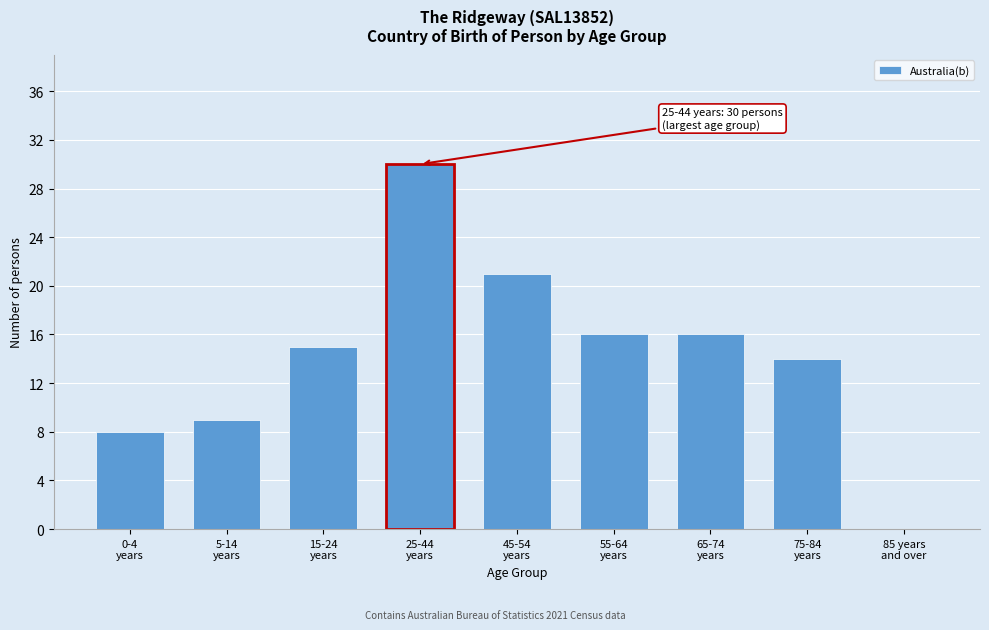

What is the maximum value shown in the chart?

30